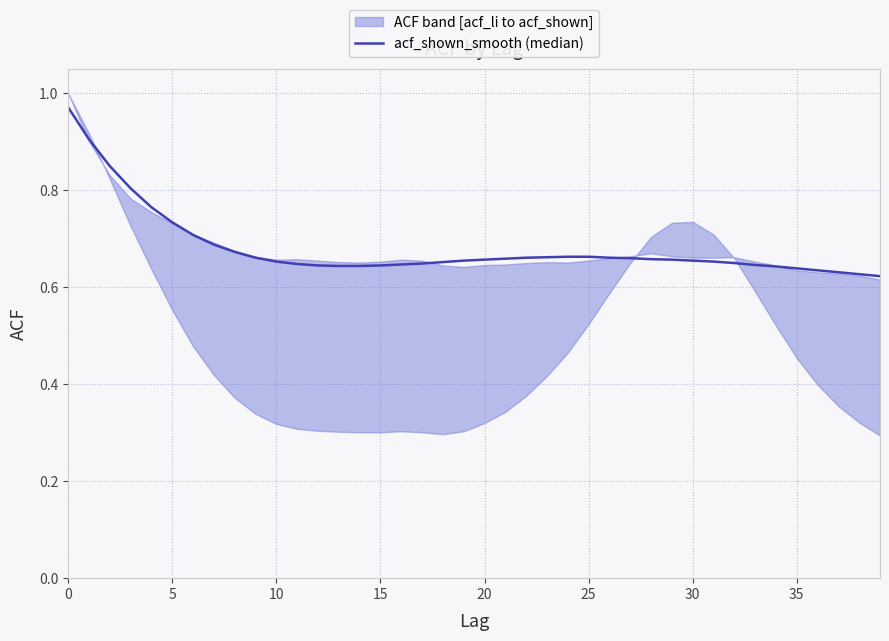

What is the label of the 22nd point from the left?

21